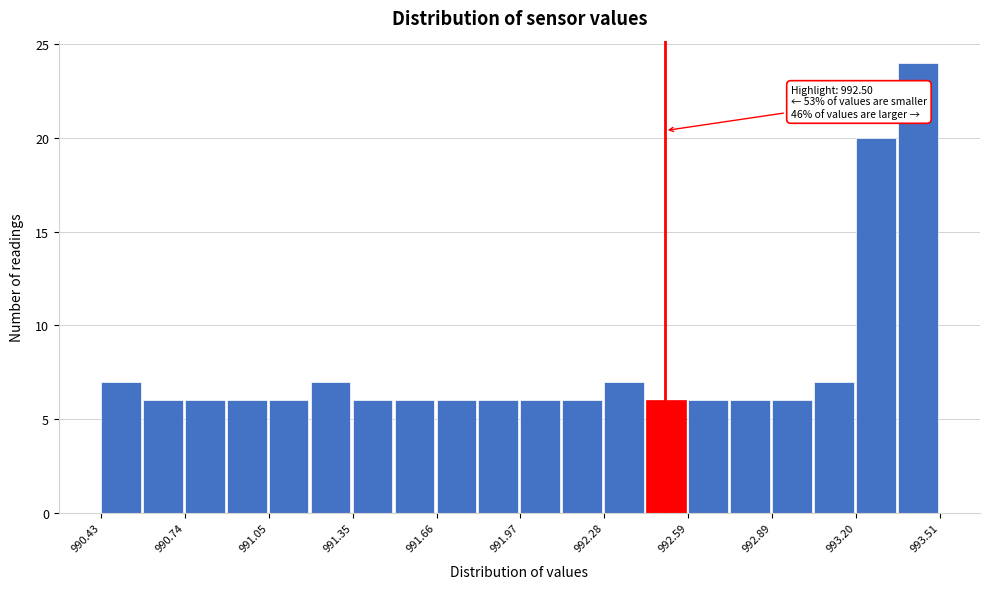

Read against the x-axis, roughly where is the centre of the tallest bar?

993.45